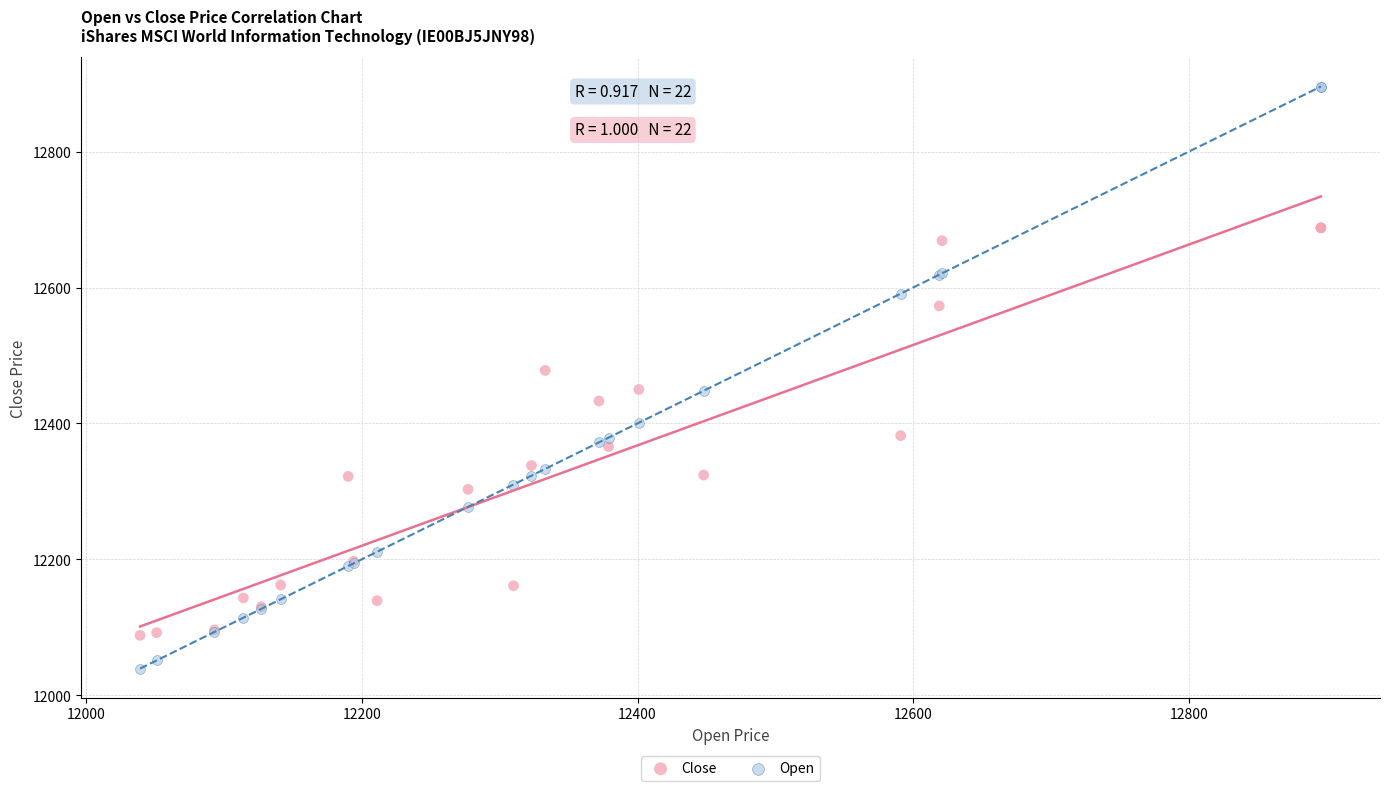

What are all the series names shown in the legend?

Close, Open